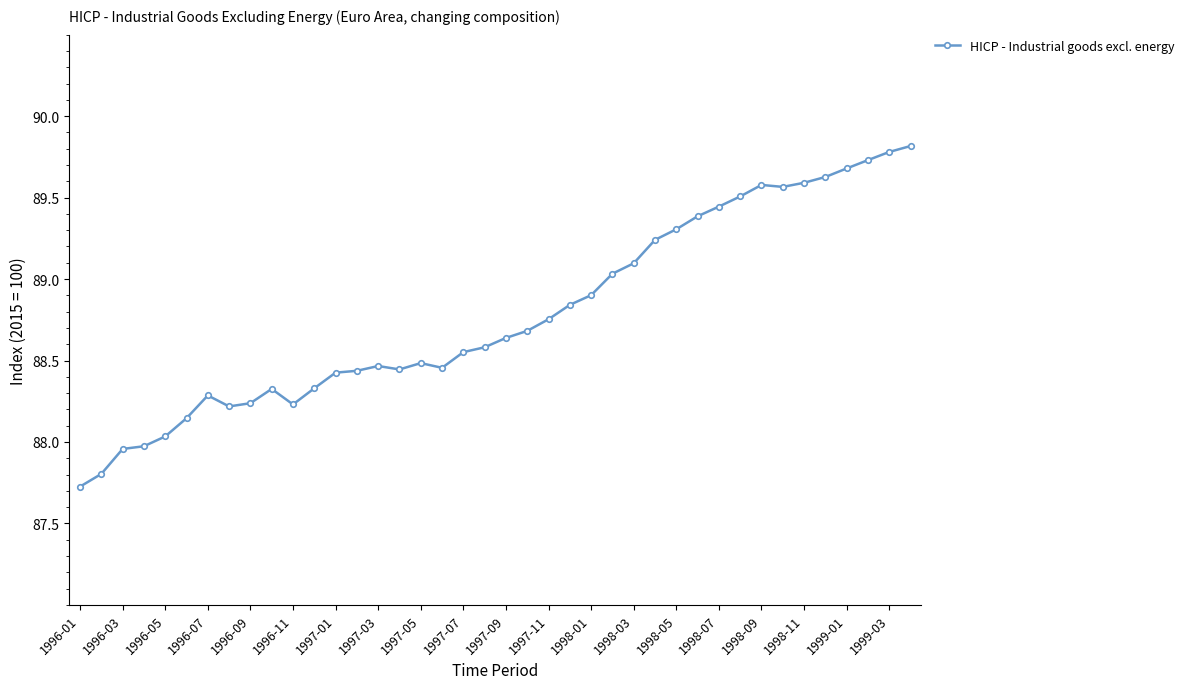

What is the greatest value displayed?

89.8